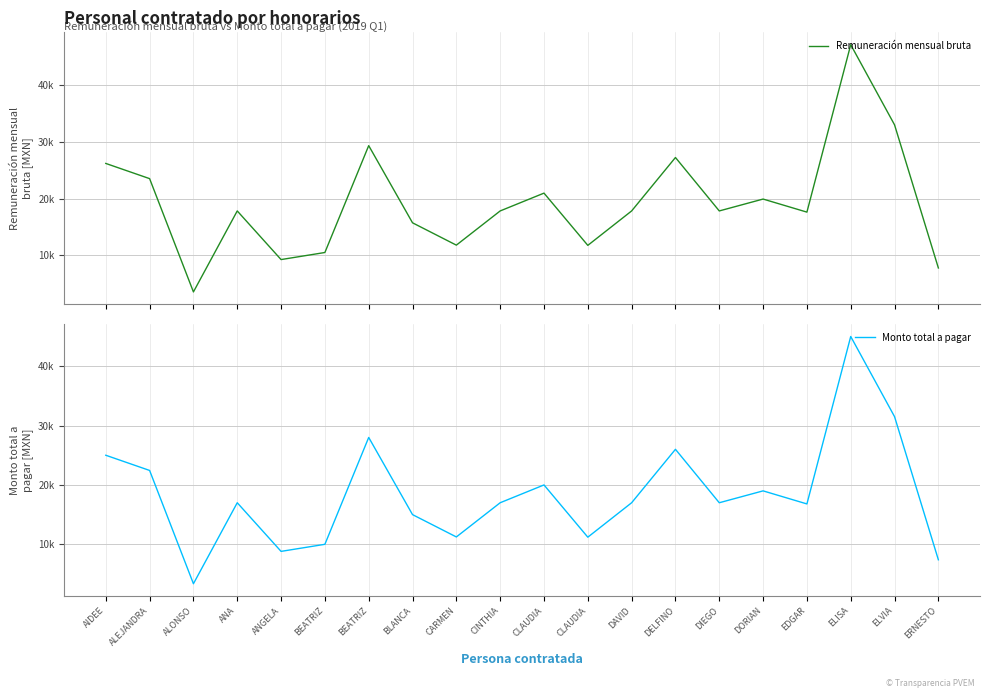

What is the difference between the Monto total a pagar values at ANA and ANGELA?

8191.2